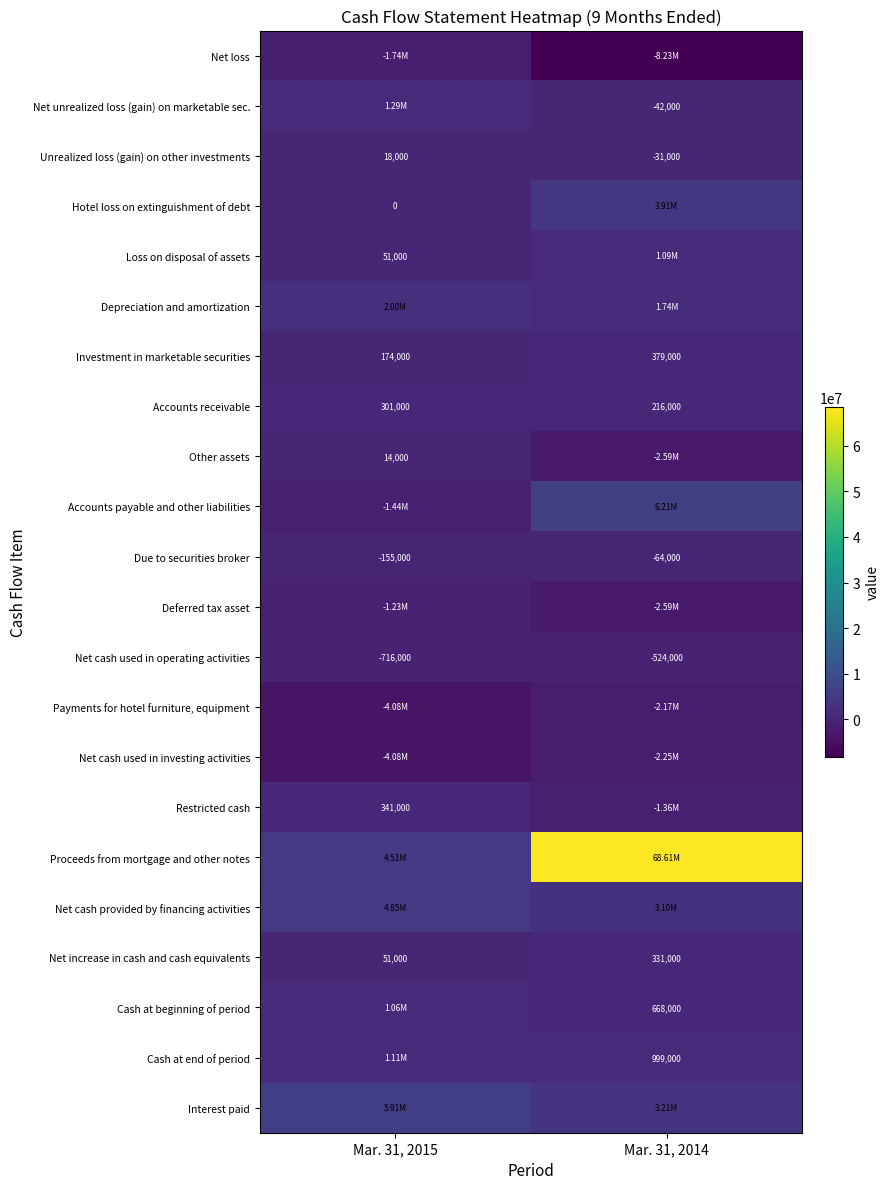

At how many categories does at least one series exceed 1377769?

2